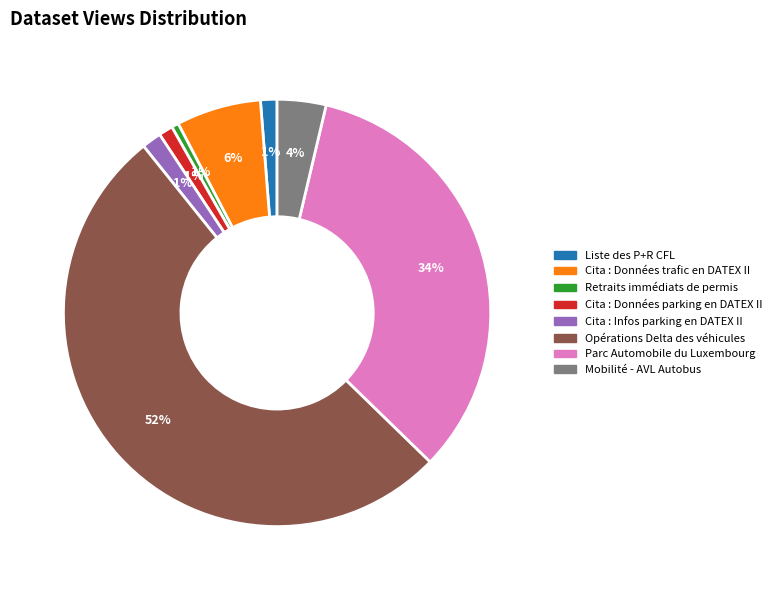

Is it true that Cita : Données parking en DATEX II is 1% of the pie?

True